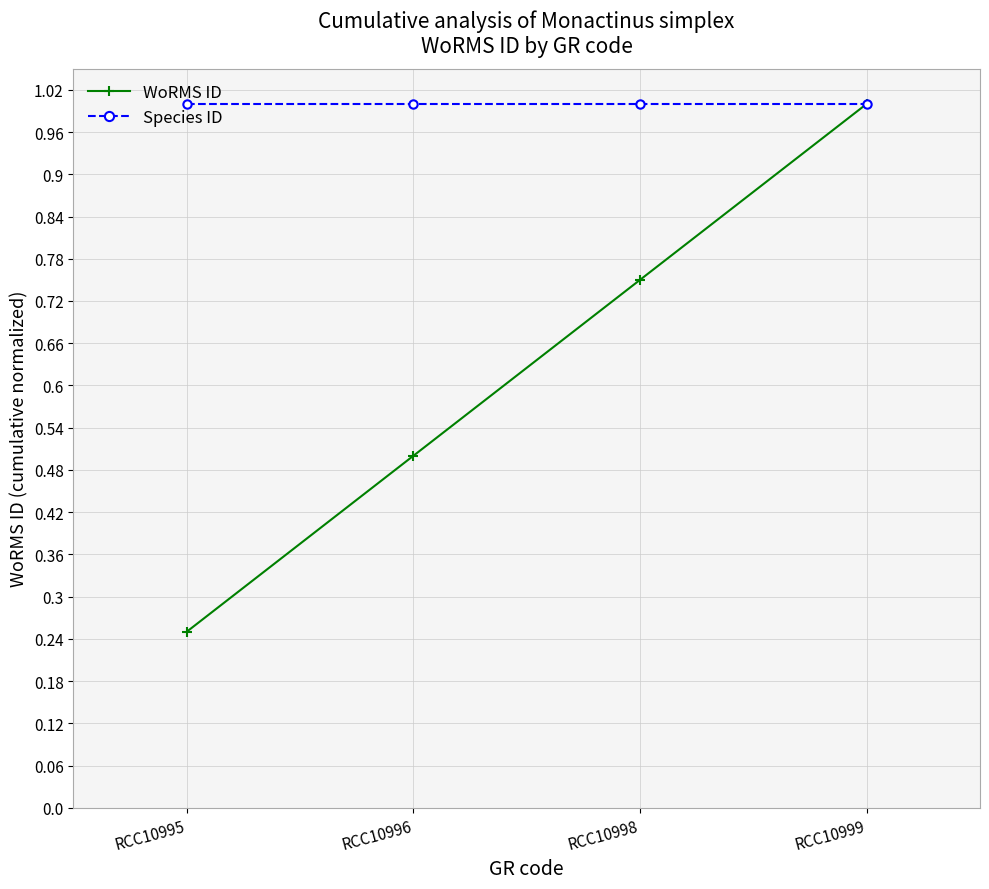

What is the maximum value for Species ID?

1.0